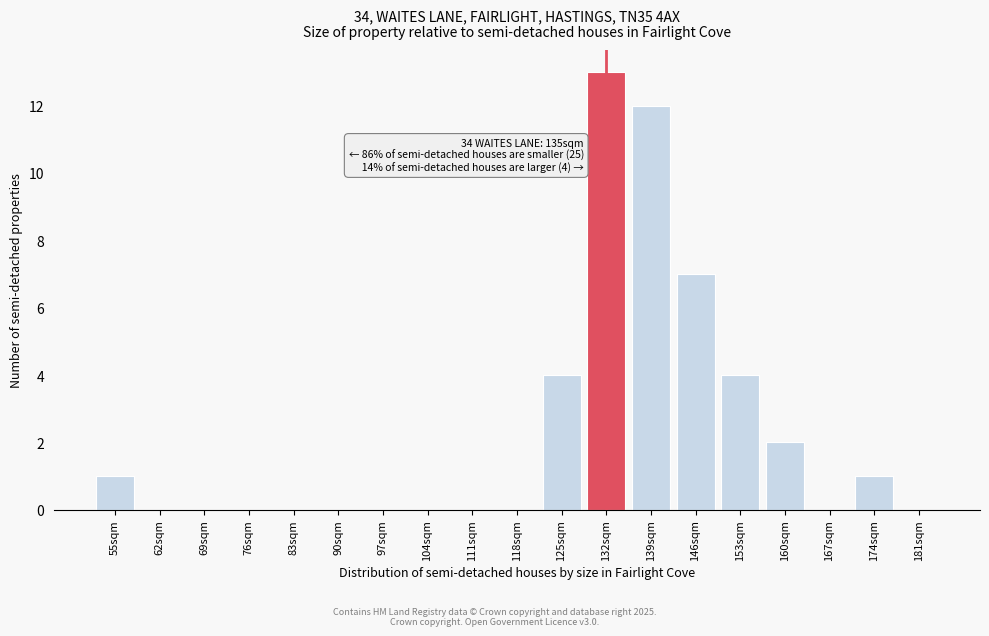

Reading right to left, what are all the values shown in this chart?

181sqm=0	174sqm=1	167sqm=0	160sqm=2	153sqm=4	146sqm=7	139sqm=12	132sqm=13	125sqm=4	118sqm=0	111sqm=0	104sqm=0	97sqm=0	90sqm=0	83sqm=0	76sqm=0	69sqm=0	62sqm=0	55sqm=1